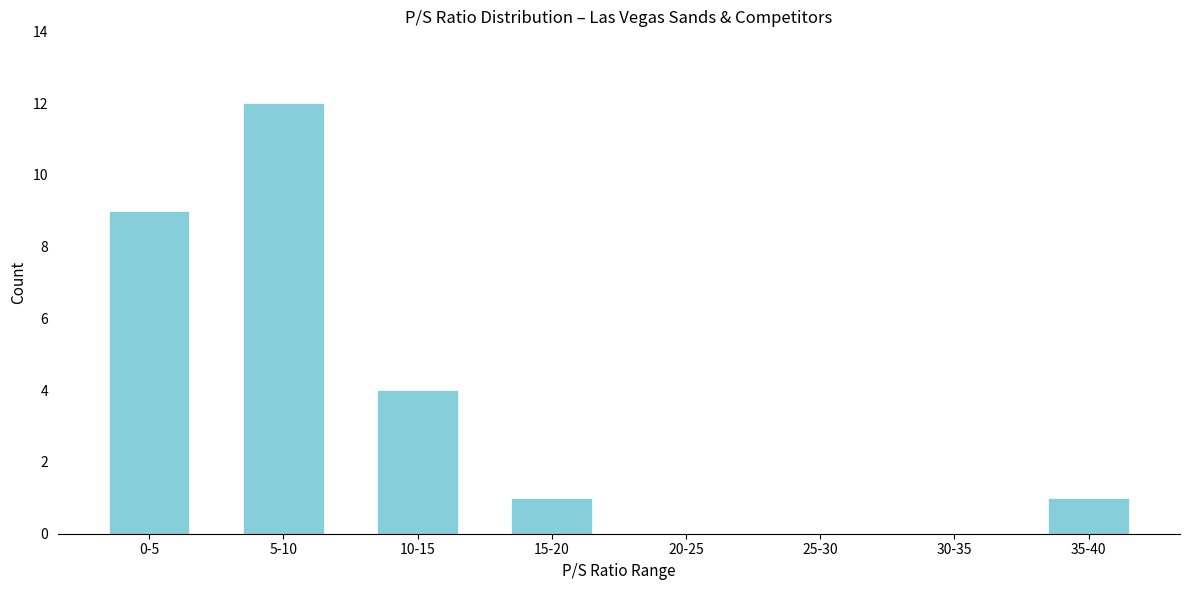

Reading left to right, extract all data points from this chart.

0-5=9	5-10=12	10-15=4	15-20=1	20-25=0	25-30=0	30-35=0	35-40=1